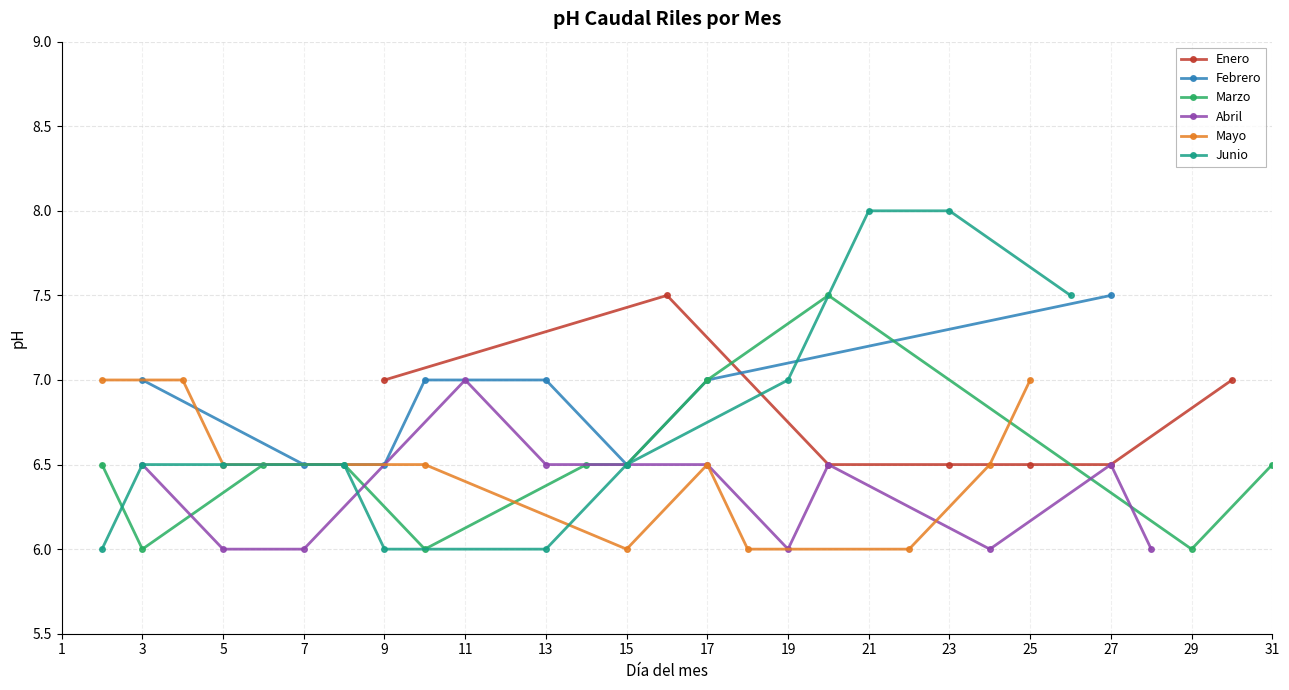

True or false: Enero has a value of 7.0 at 9.

True